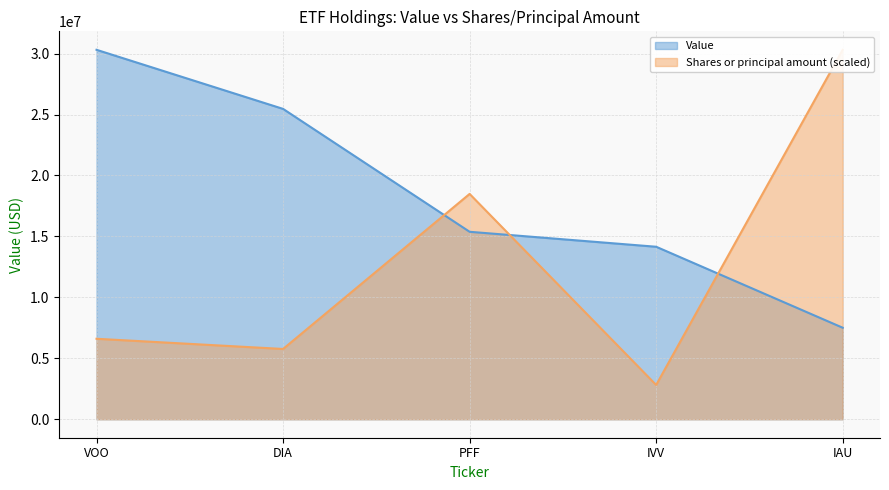

The value of Value at IVV is 4876350.6. True or false?

False